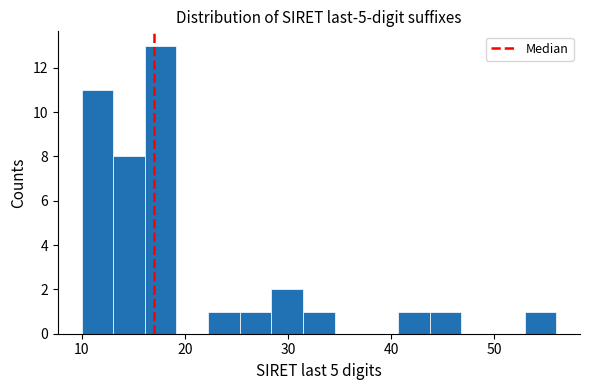

Around what value on the x-axis is the tallest bar? Give the approximate position of its centre, as read against the axis.

18